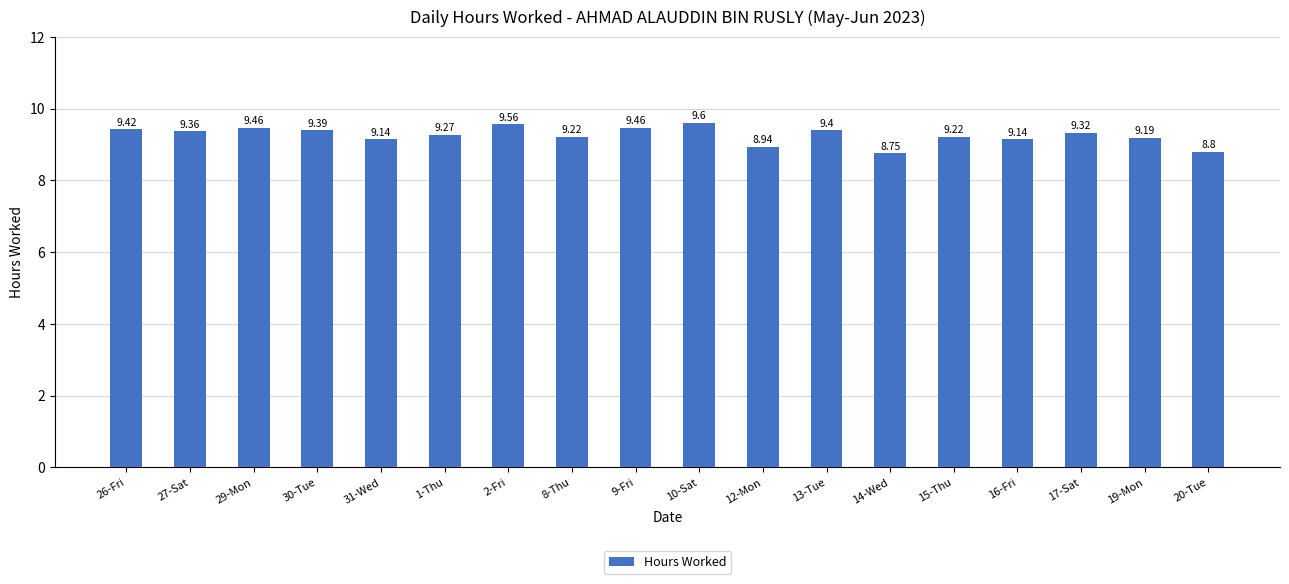

What is the value of the 12th bar from the left?

9.4